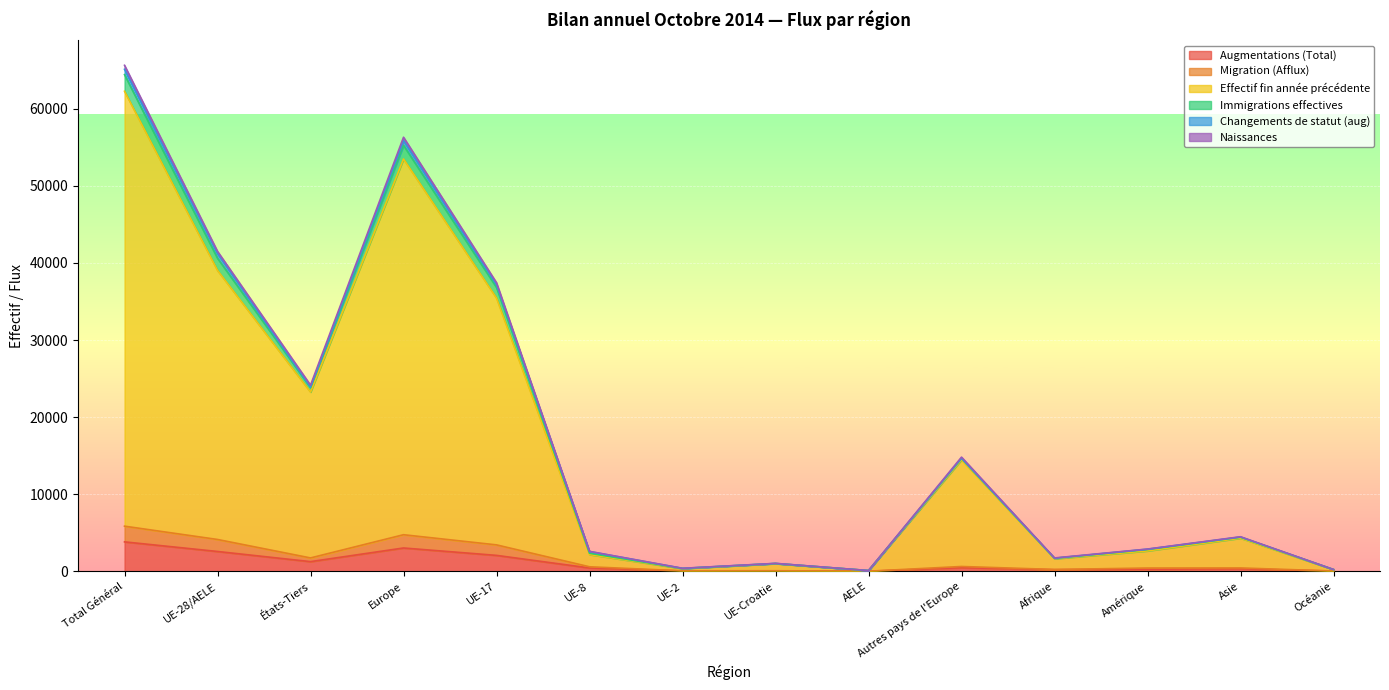

What is the difference between the highest and lowest values at UE-8?

2133